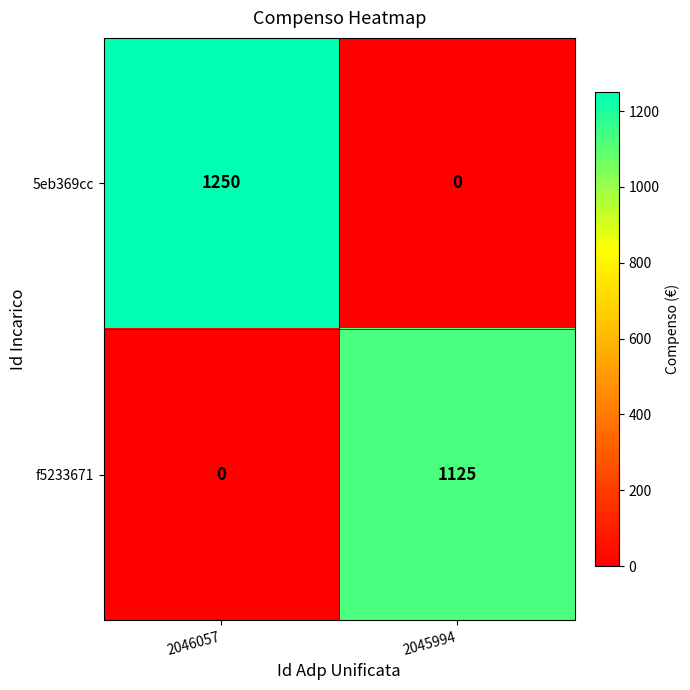

At how many categories does at least one series exceed 971?

2